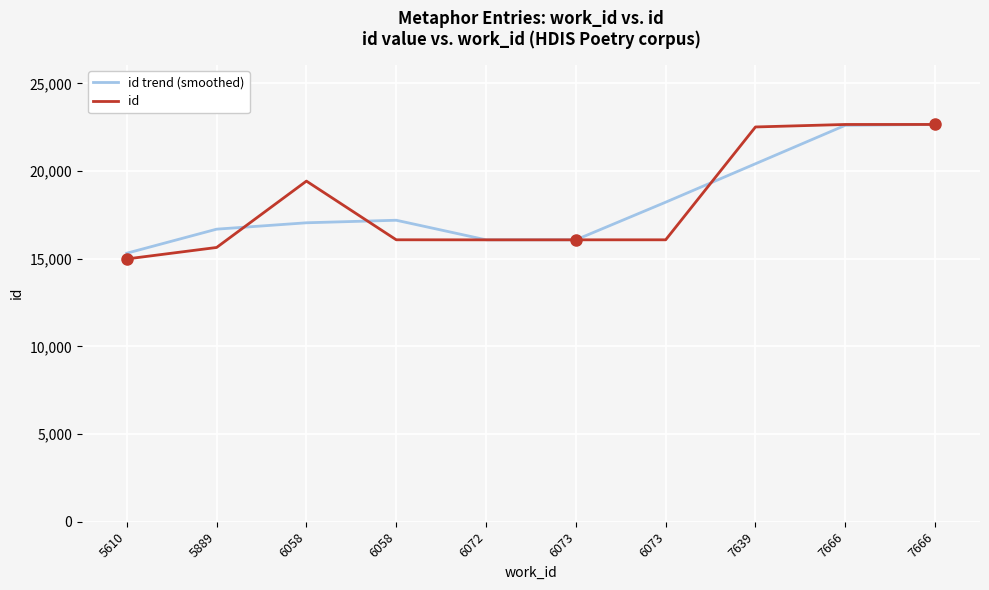

What is the difference between the second highest and second lowest values in the id trend (smoothed) series?

6531.0